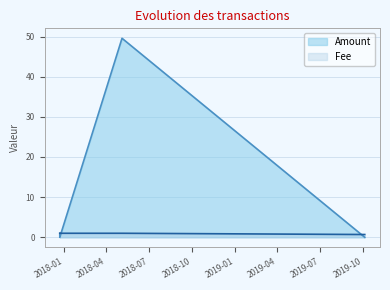

Where is the first local maximum for Amount?

2018-05-04 21:46:45